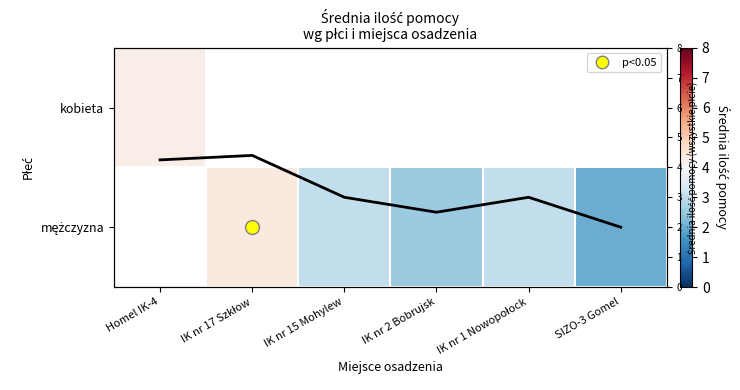

How many series are shown in this chart?

3